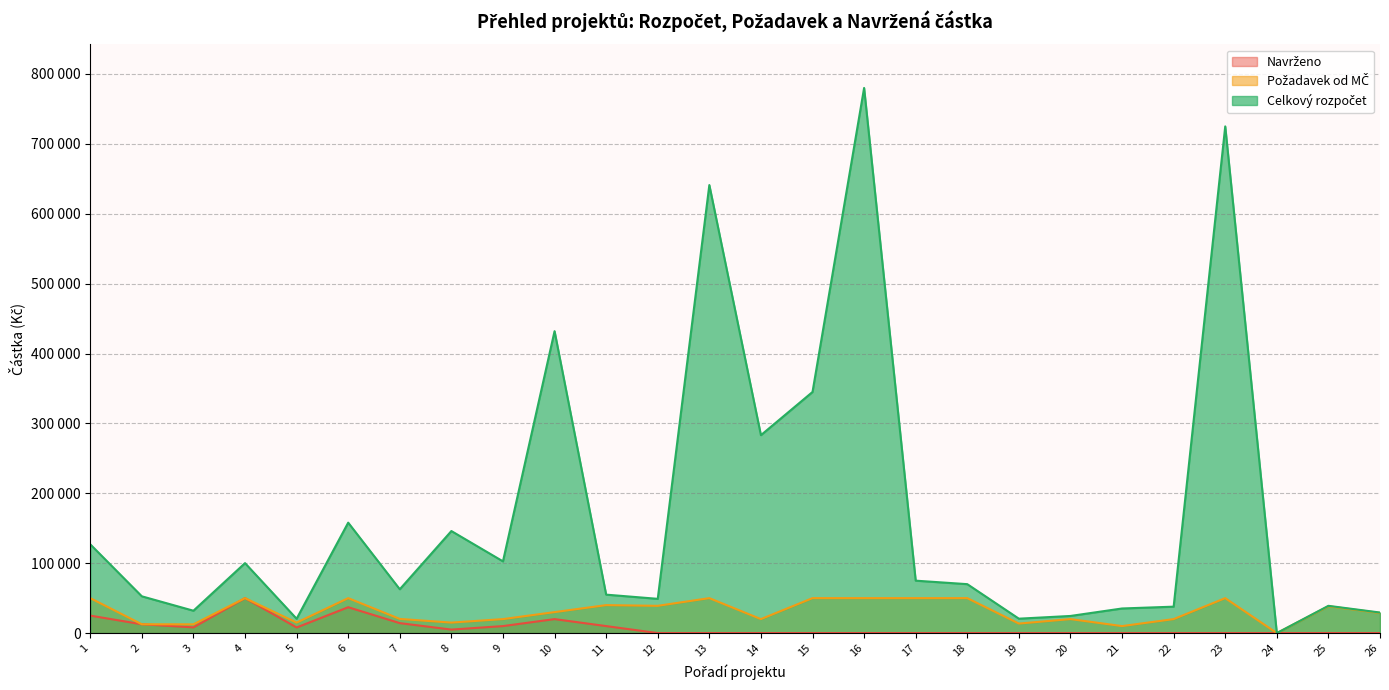

True or false: Navrženo and Celkový rozpočet intersect in this chart.

False